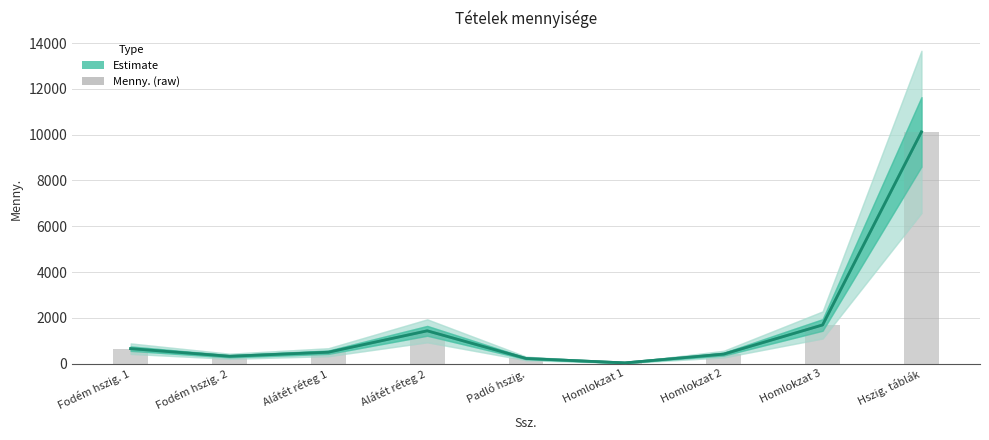

How many groups of bars are there?

9